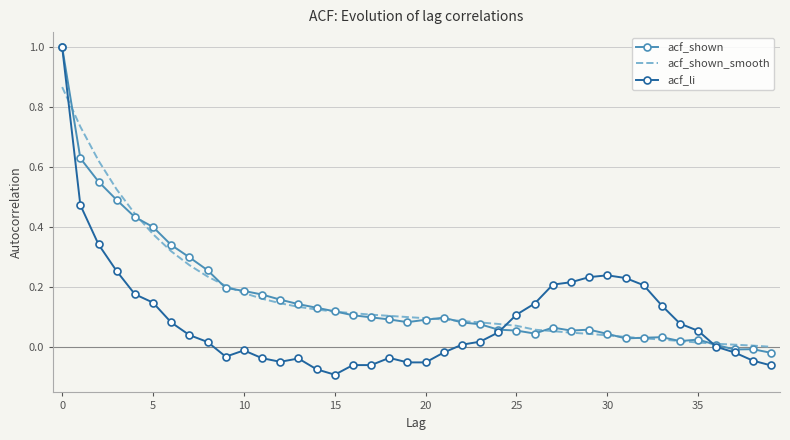

Which series has the largest range (max minus min)?

acf_li